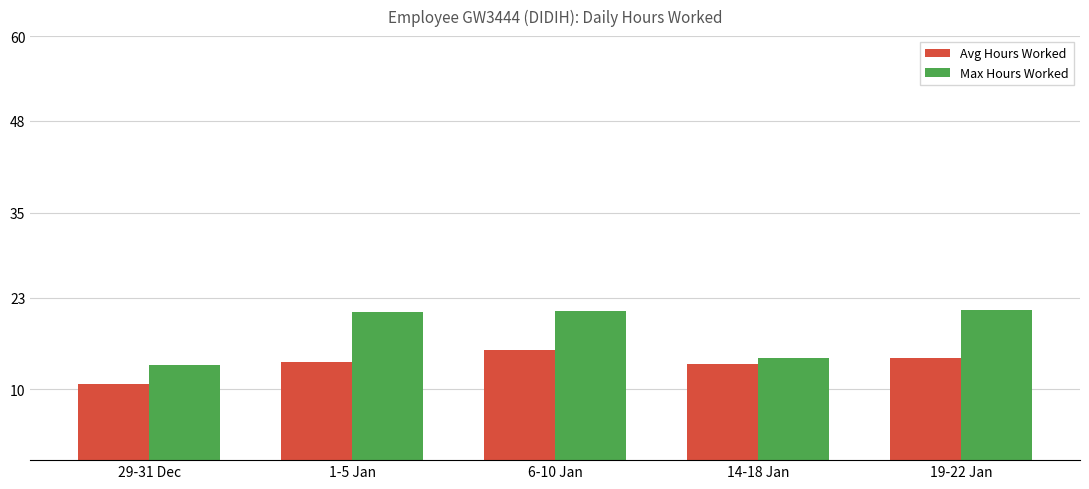

What is the average value of the Max Hours Worked series?

18.2